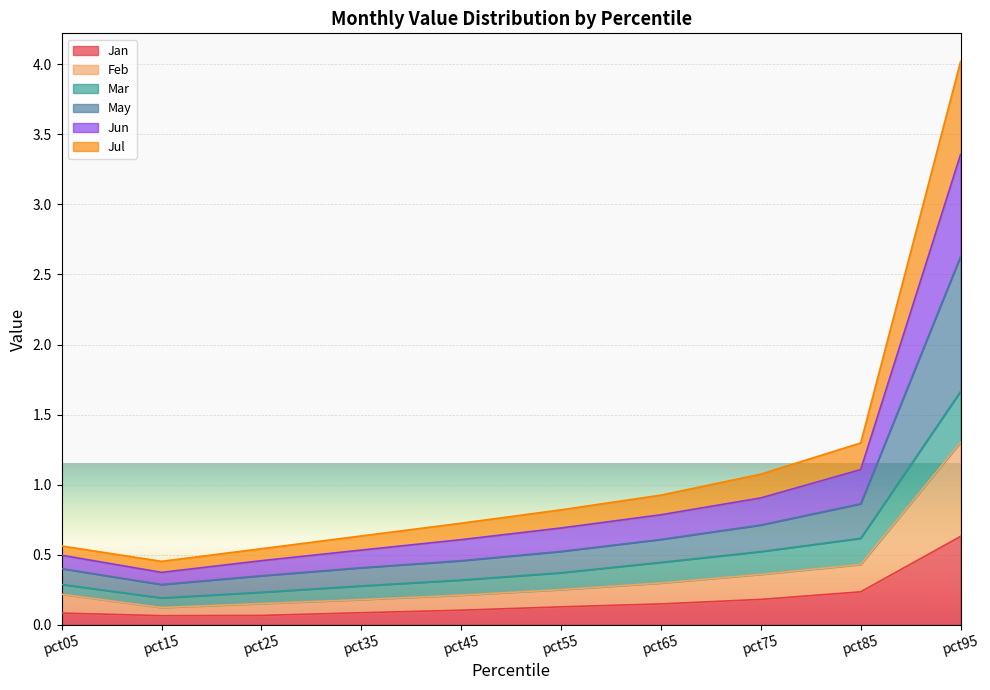

Is the value of Jul at pct45 greater than the value of Jun at pct05?

No